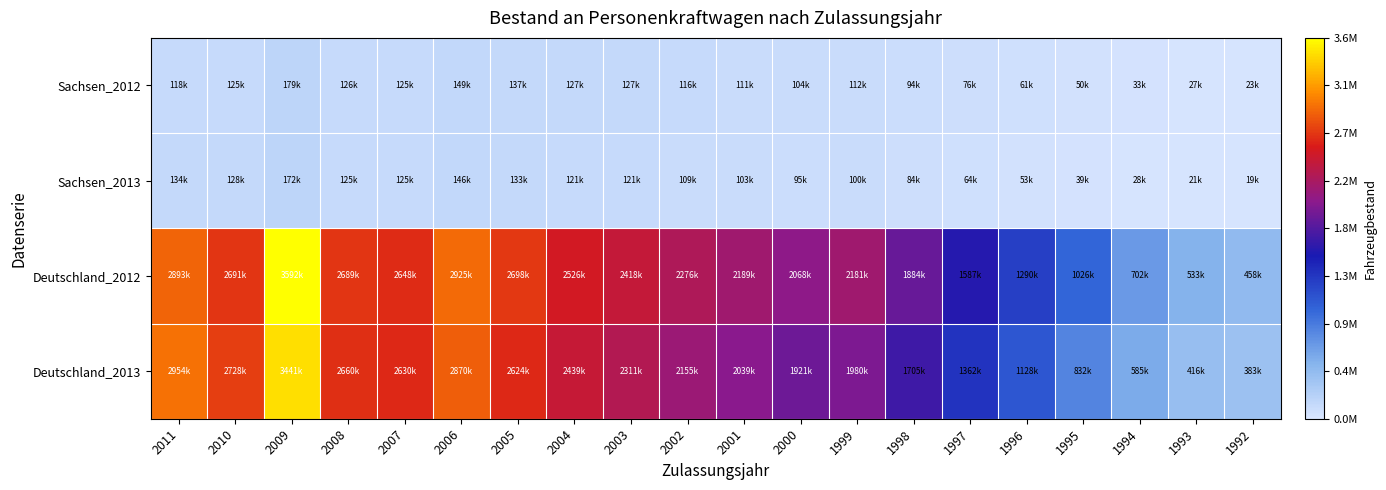

At which category does the chart reach its minimum across all series?

1992